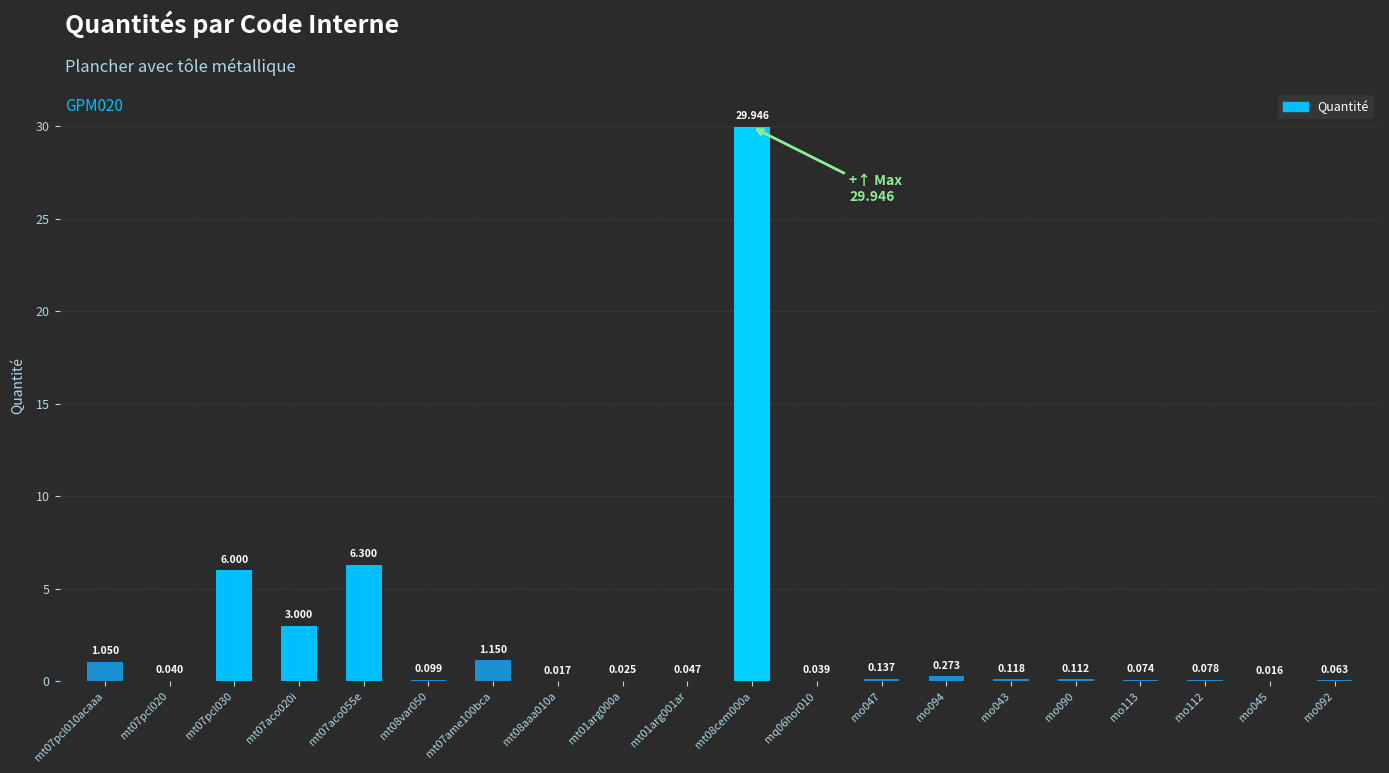

What position from the left is mt08cem000a?

11